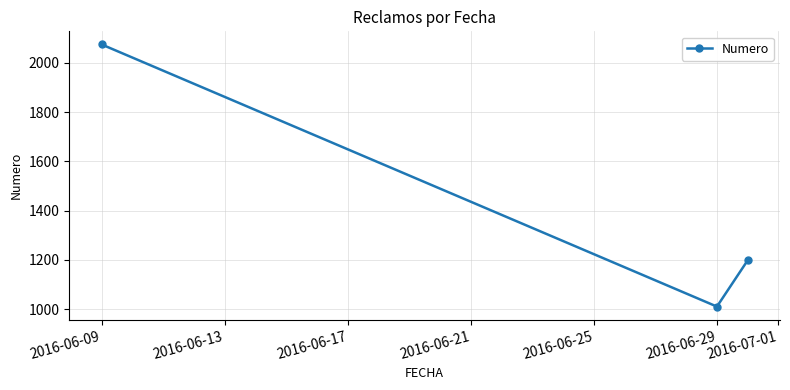

Reading right to left, extract all data points from this chart.

1198	1010	2075